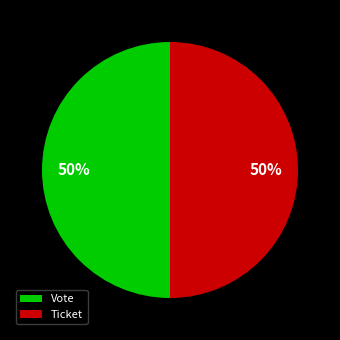

Is it true that Vote is 57% of the pie?

False